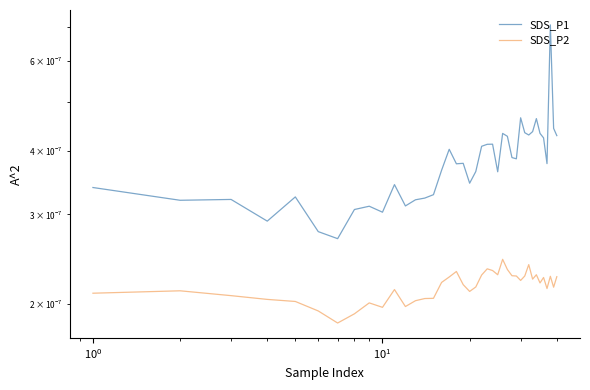

True or false: SDS_P2 has a value of 0.0 at 28.

False